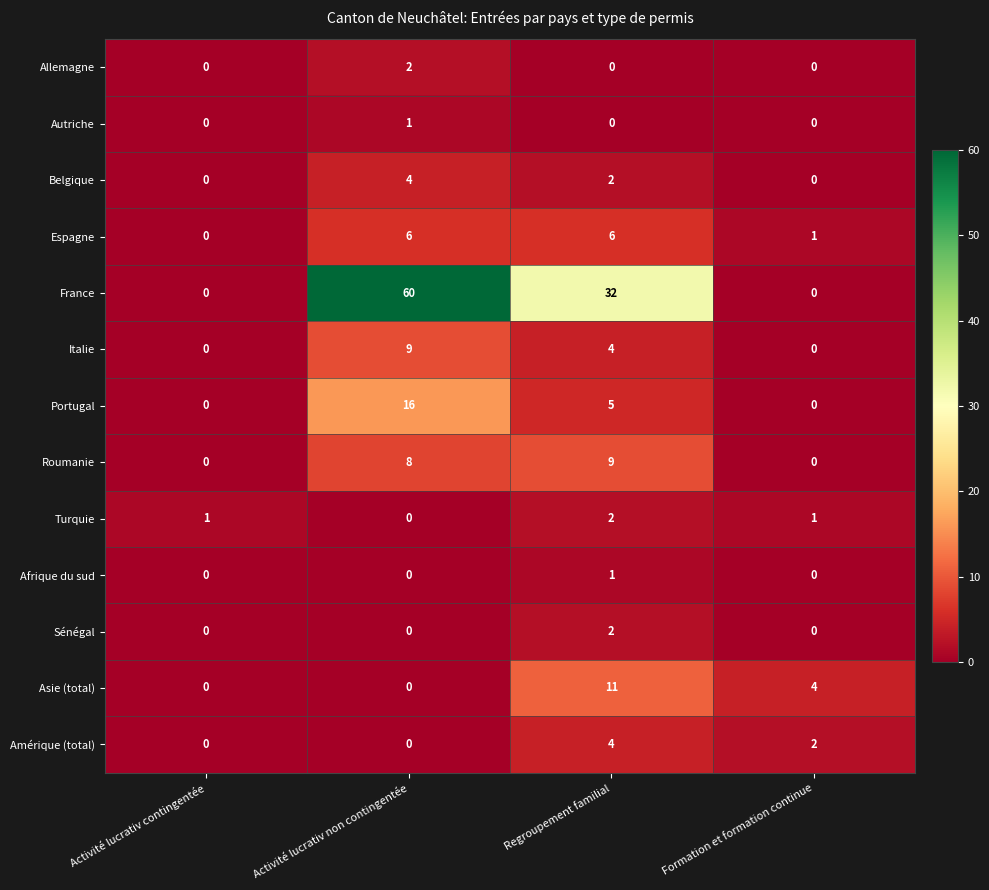

Is it true that Asie (total) equals 4 at Formation et formation continue?

True